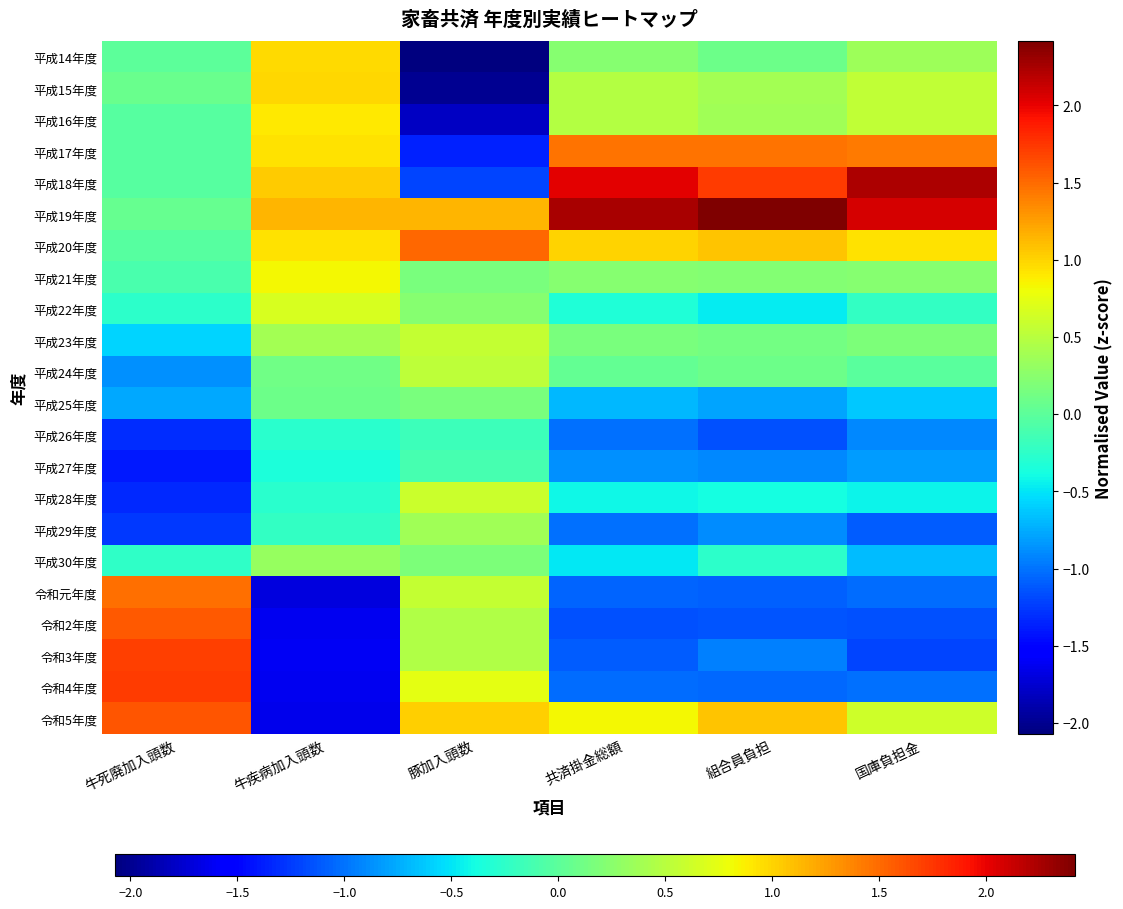

Which series has the largest total across all categories?

平成19年度